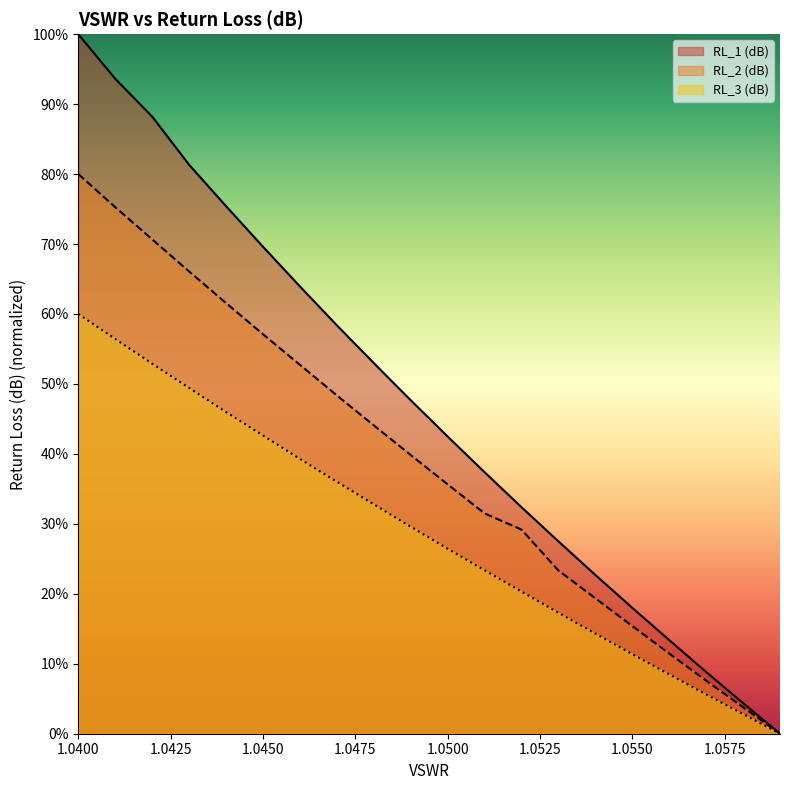

List the series in order of their overall mean, lowest first.

RL_3 (dB), RL_2 (dB), RL_1 (dB)